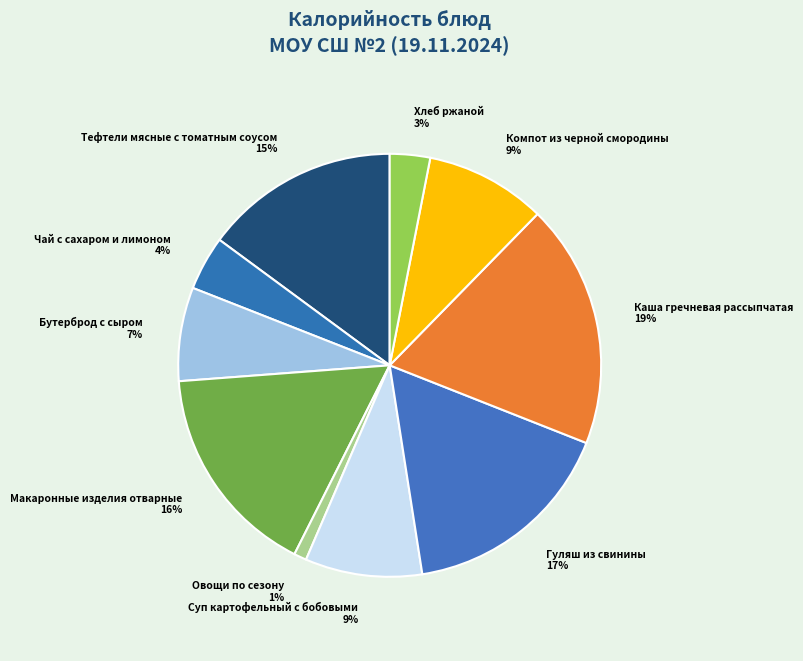

To the nearest percent, what portion does Хлеб ржаной represent?

3%